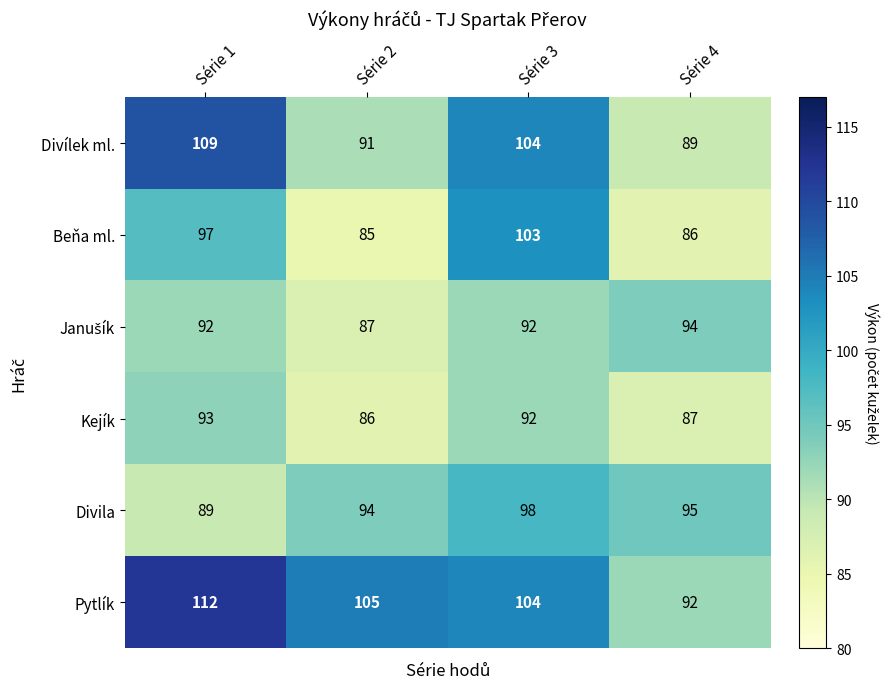

What is the sum of the Divila values at Série 2 and Série 4?

189